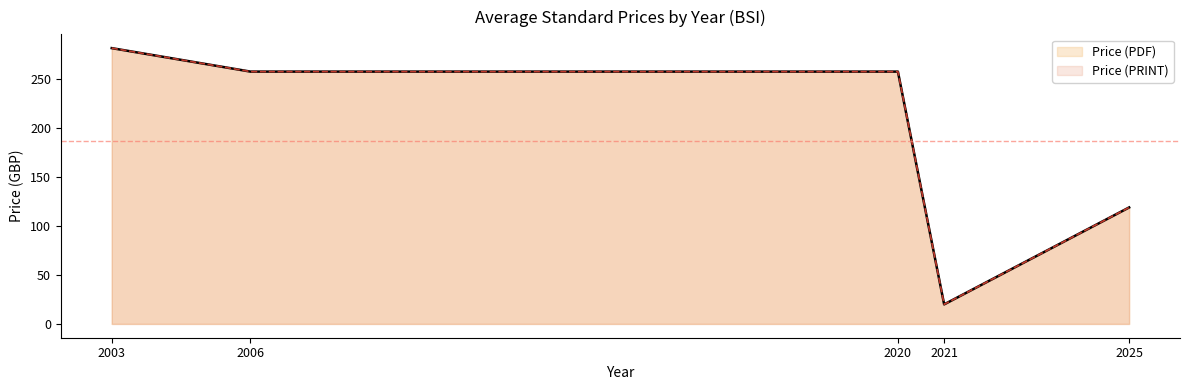

Which category has the highest value across all series?

2003